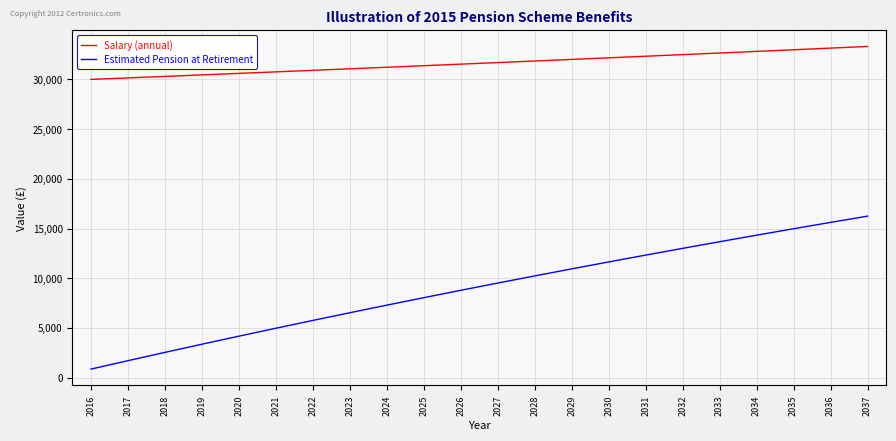

True or false: Estimated Pension at Retirement and Salary (annual) intersect in this chart.

False